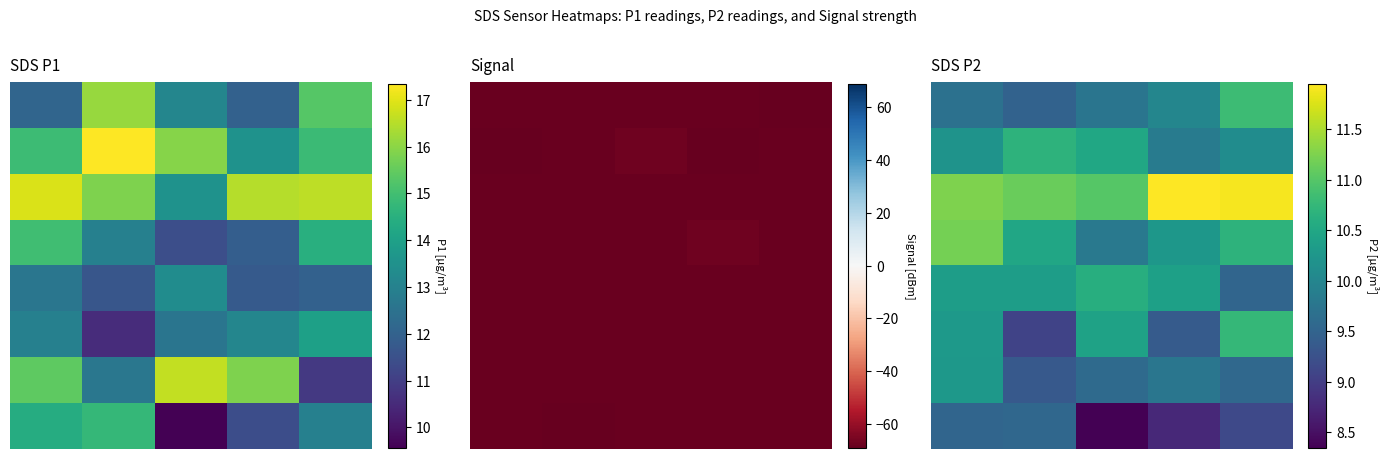

What is the difference between the 7 values at 1 and 2?

1.2